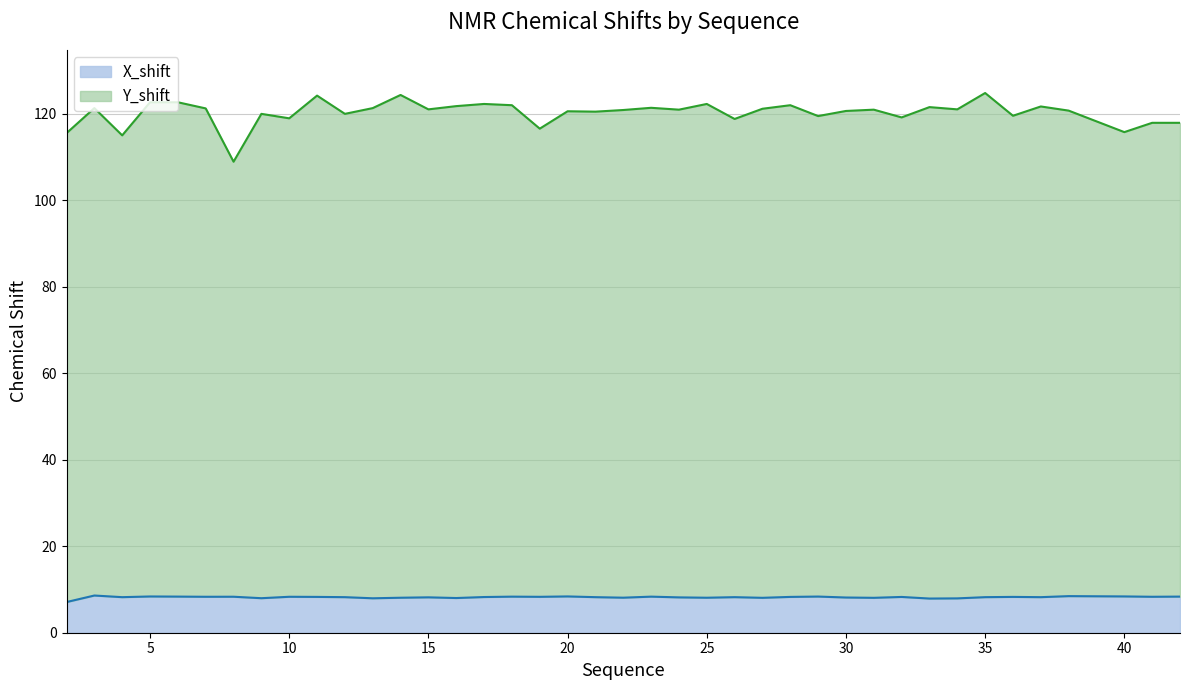

What is the value of the X_shift point at the 2nd from the left?

8.6